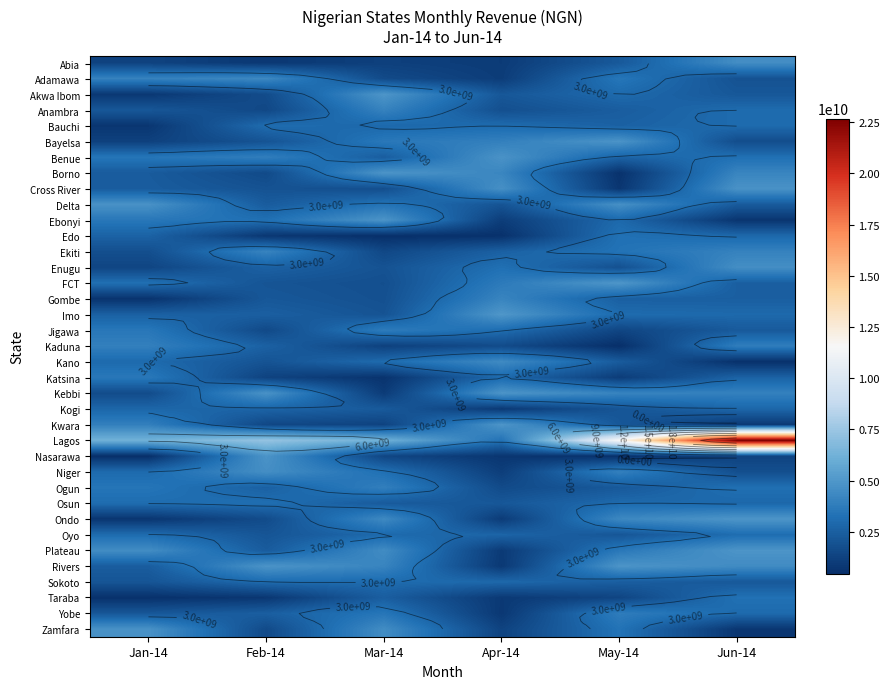

Is it true that Katsina equals 6153267487 at Jan-14?

False